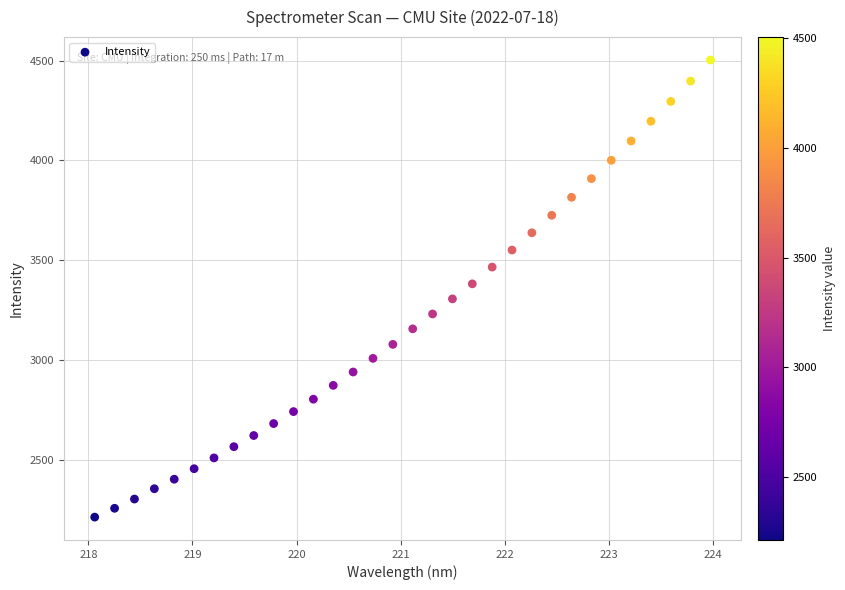

What is the range of X values (max minus min)?

5.9